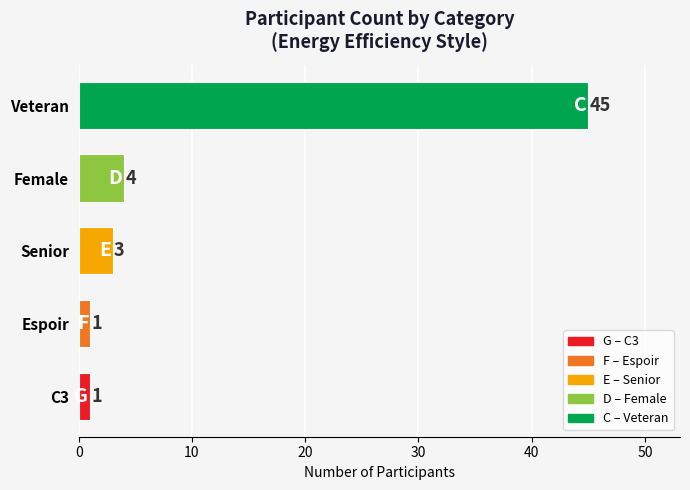

What is the smallest value displayed?

1